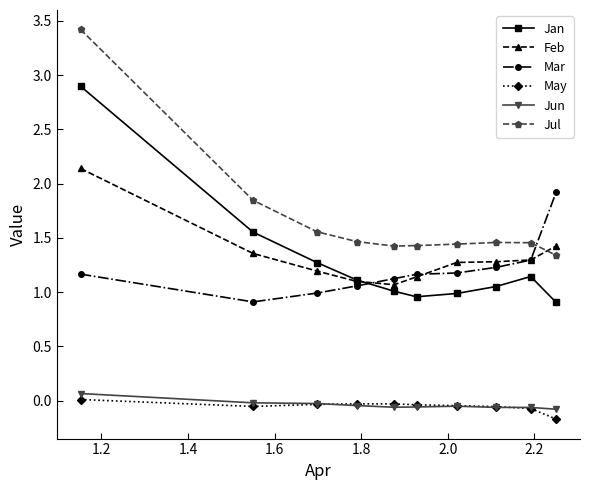

What is the value of the Jan point at the 3rd from the left?

1.3